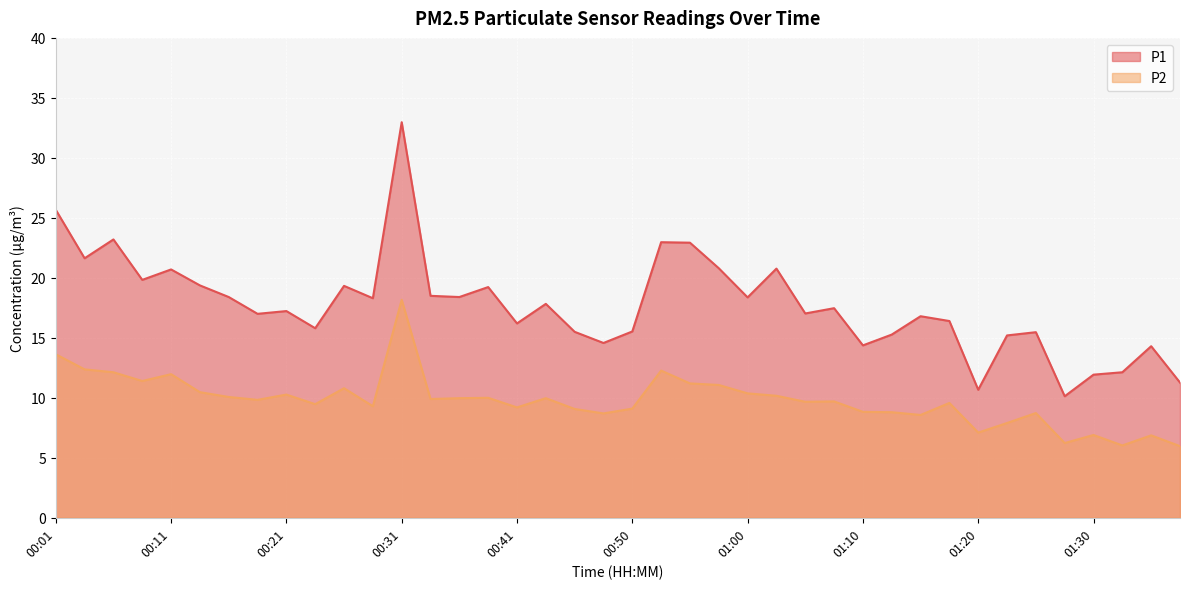

How many data points does each series have?

40